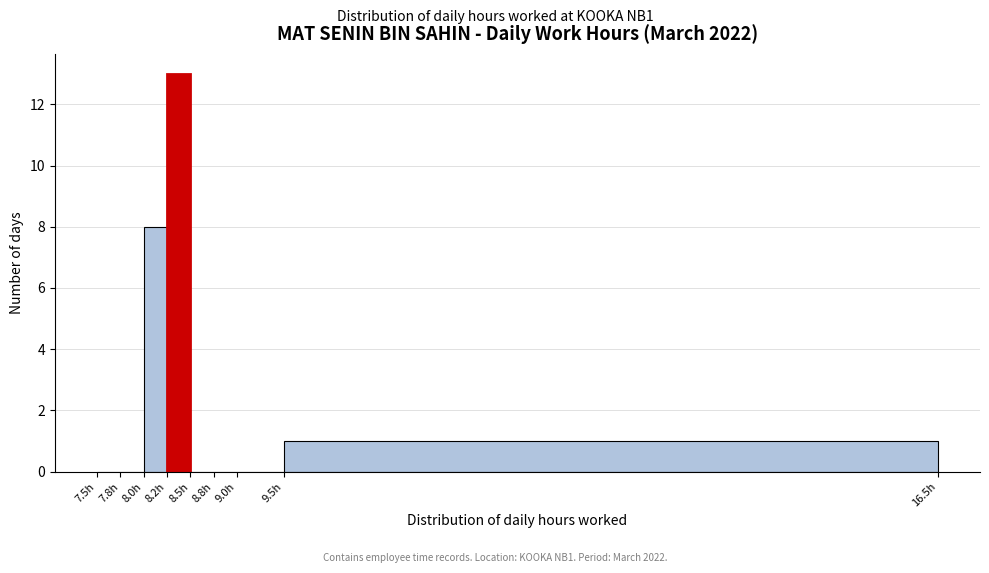

Which range on the x-axis has the tallest bar?

8.25 to 8.50